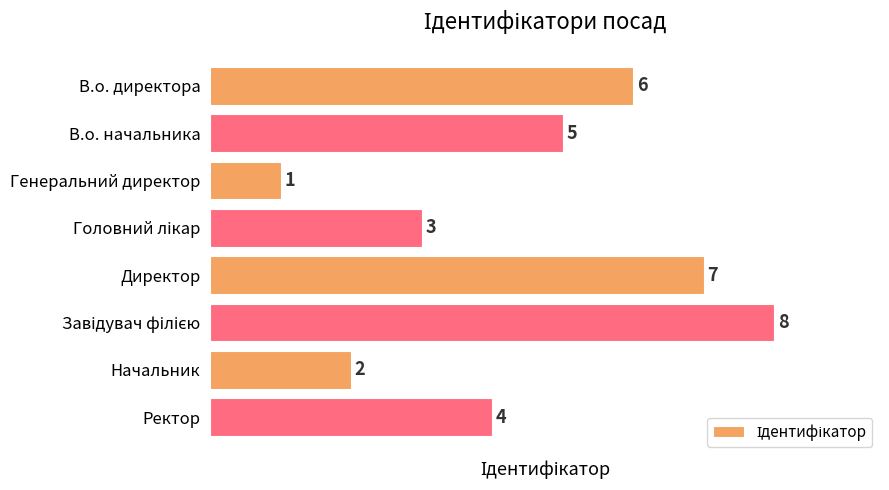

What position from the top is Начальник?

7